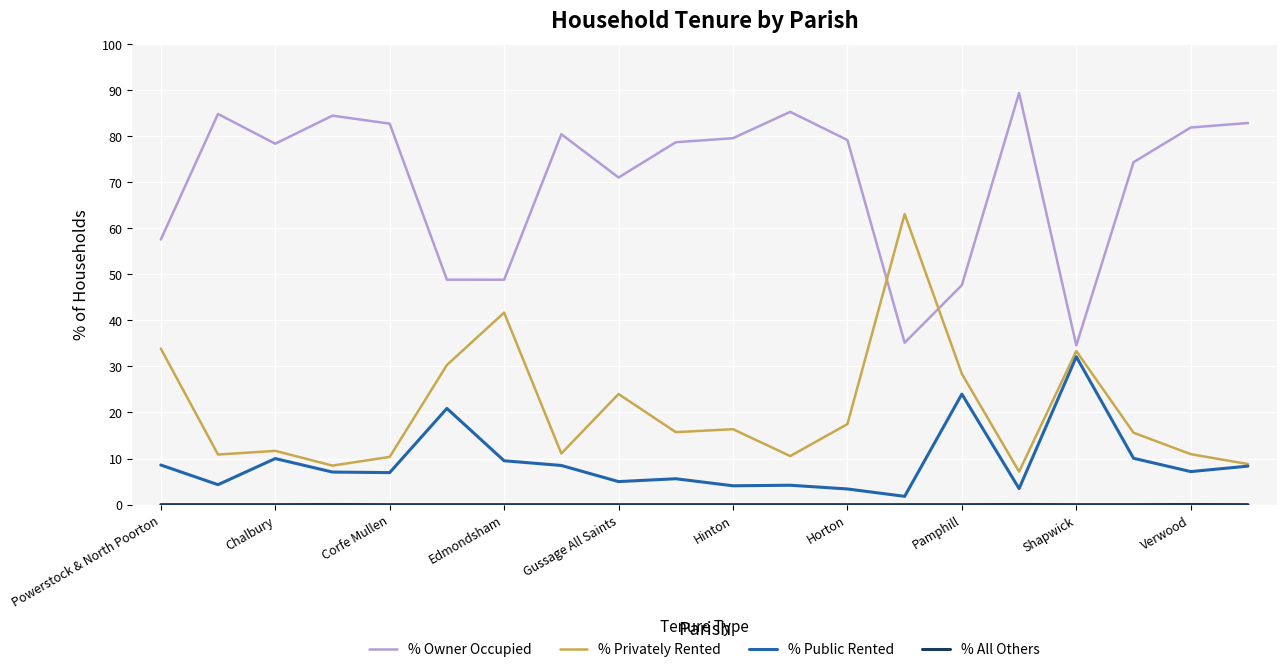

How many series are shown in this chart?

4